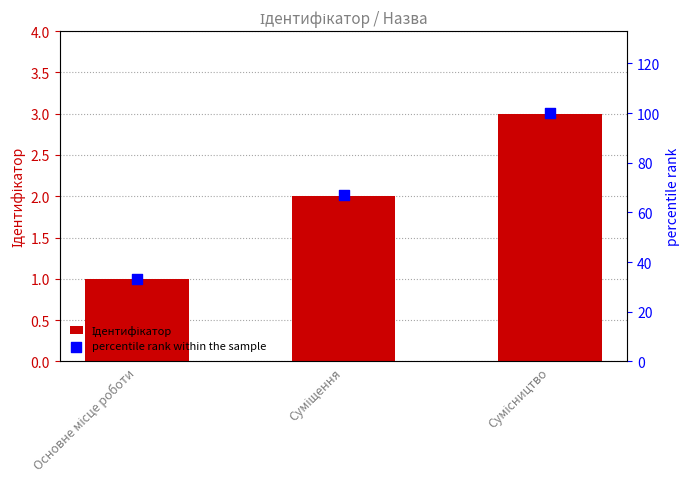

Which series has the largest total across all categories?

percentile rank within the sample